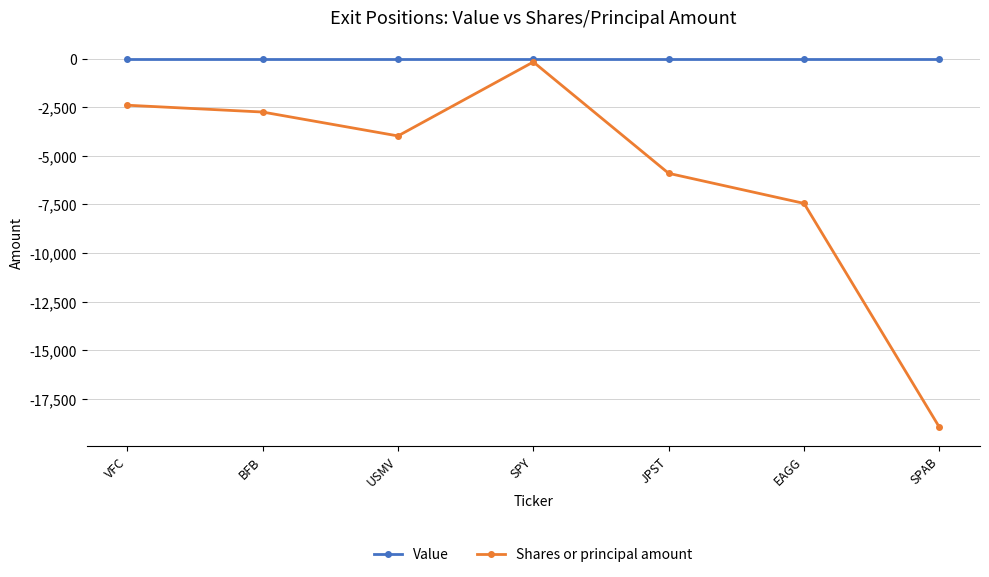

What position from the left is JPST?

5